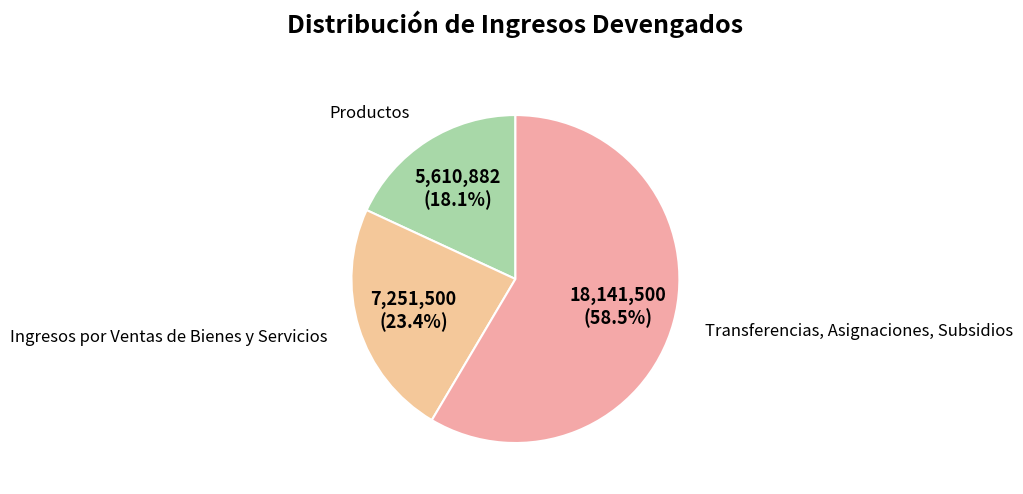

How many segments does this pie chart have?

3